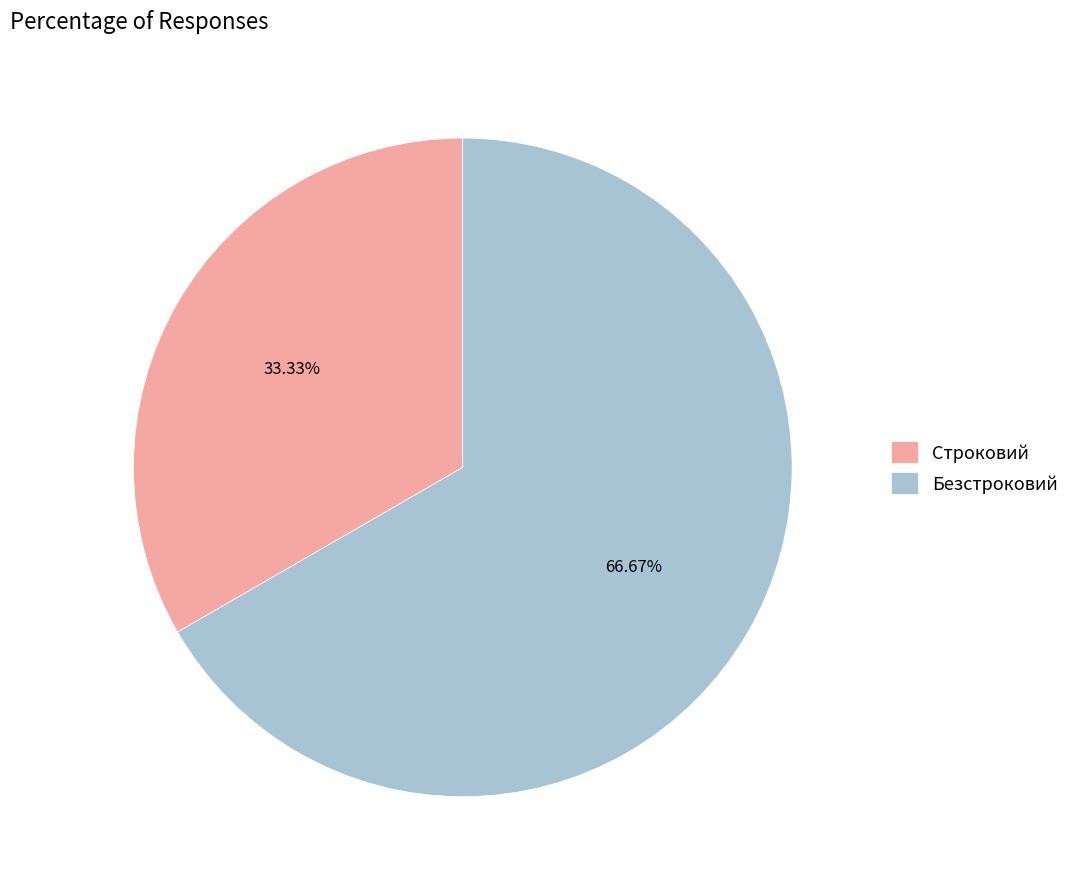

What percentage is NOT represented by Безстроковий?

33.3%